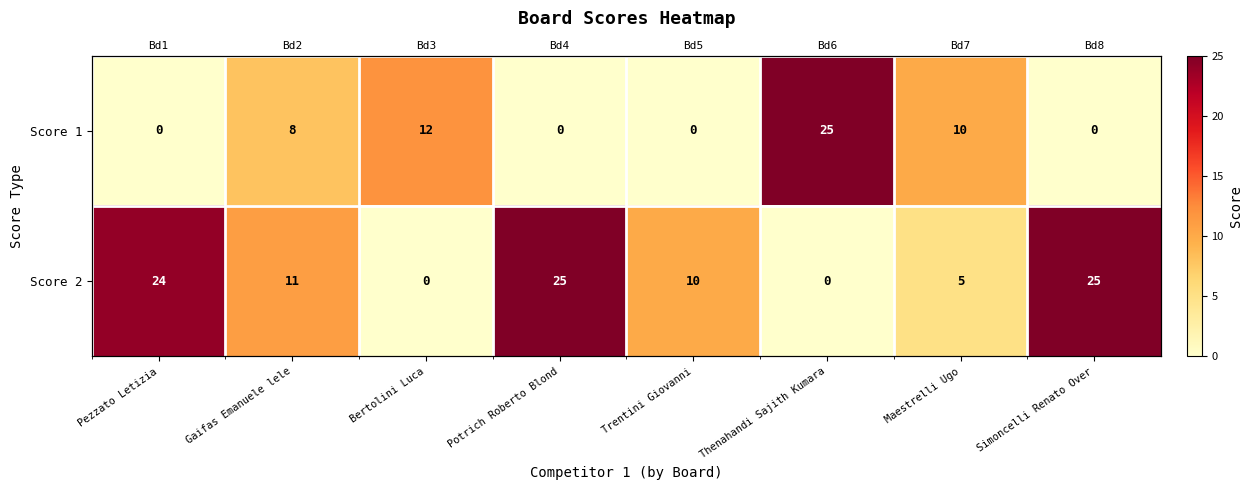

How many data points in Score 2 are above 11?

3